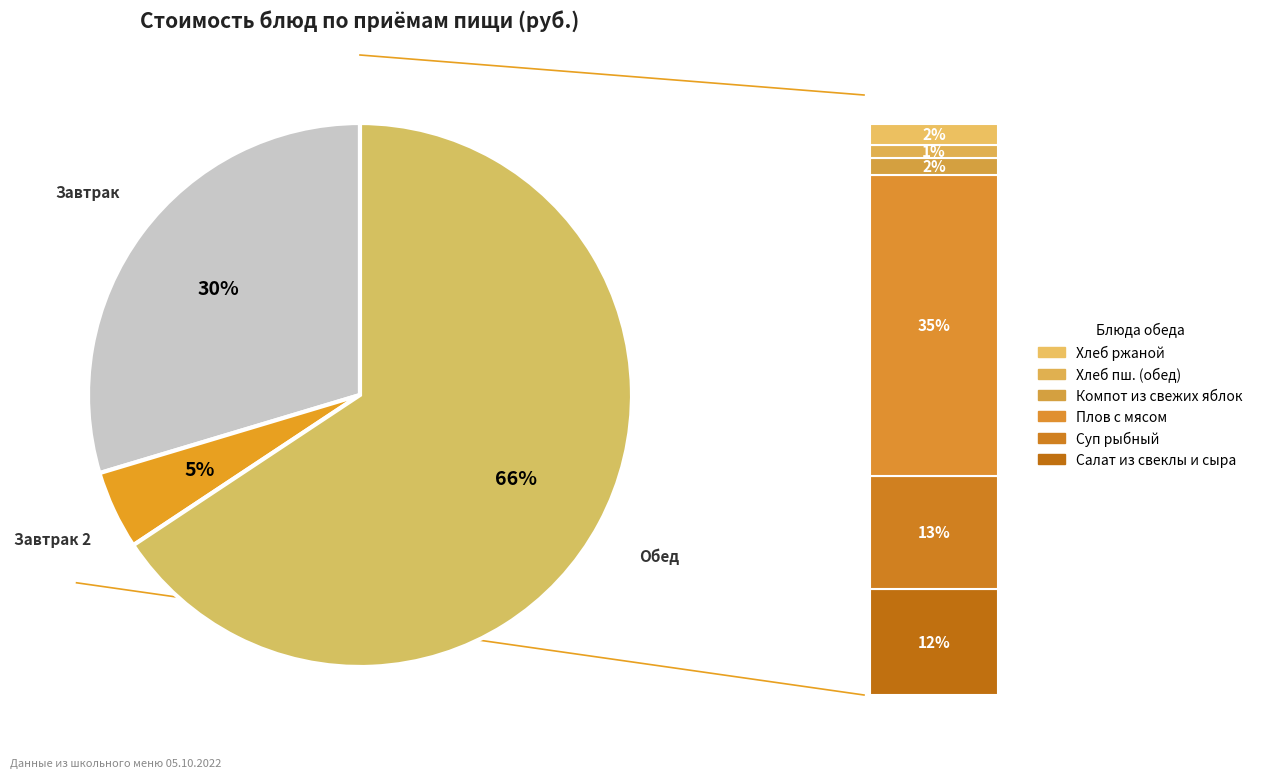

What portion of the pie excludes Хлеб ржаной?

97.5%